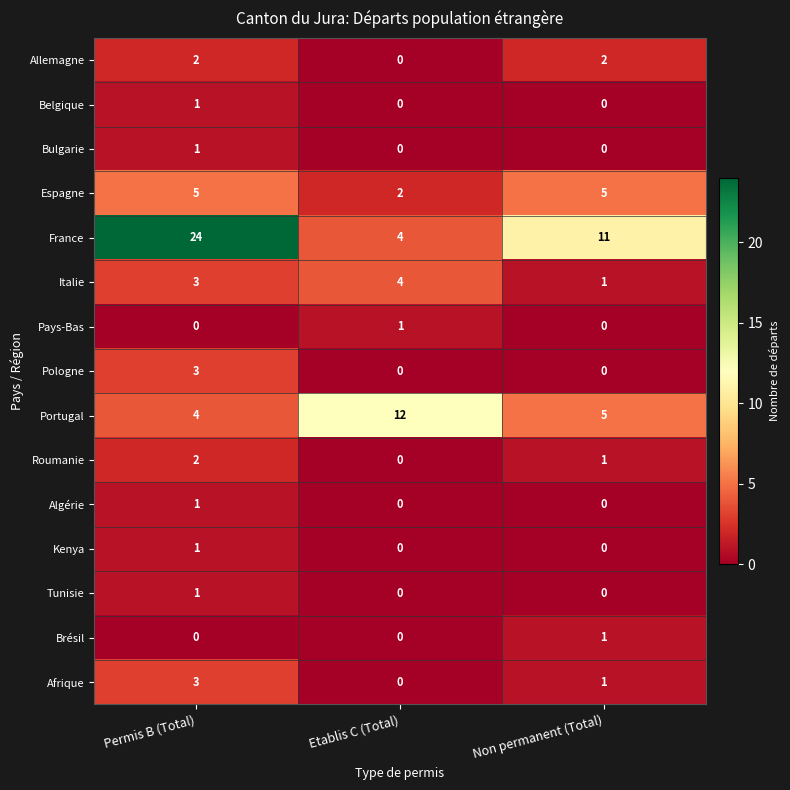

Between Permis B (Total) and Etablis C (Total), which series saw the biggest shift?

France